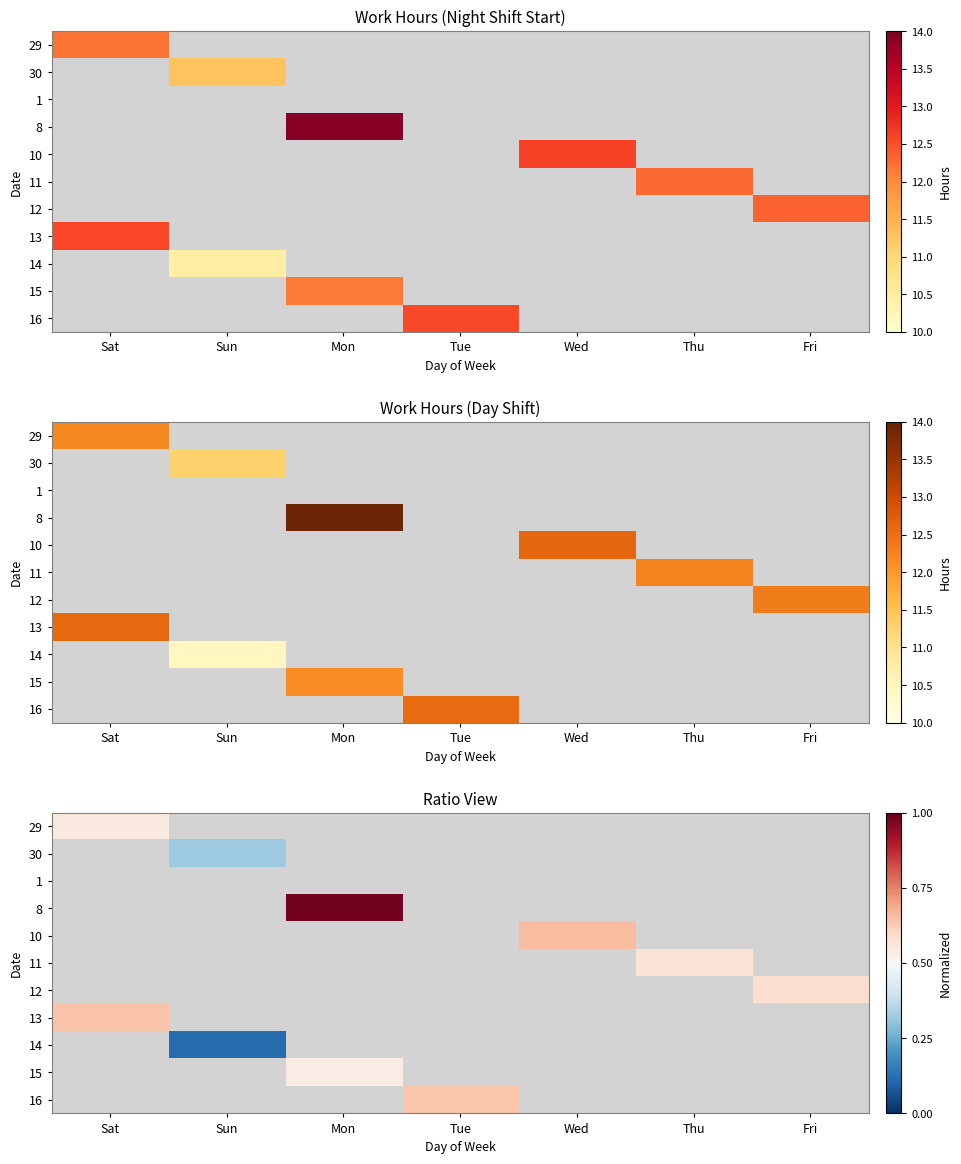

How many values in 8 are above zero?

1